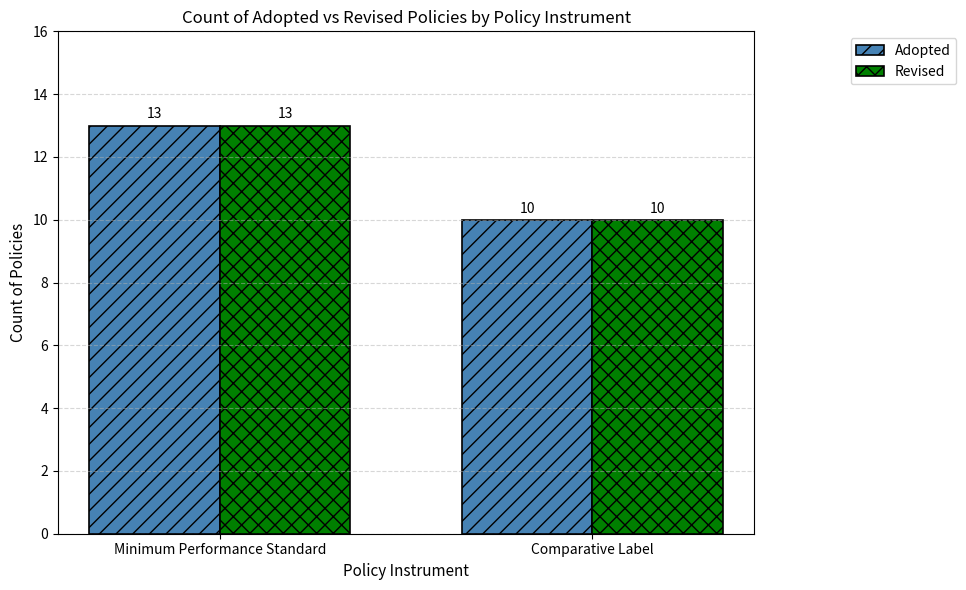

How many bars are there in each group?

2